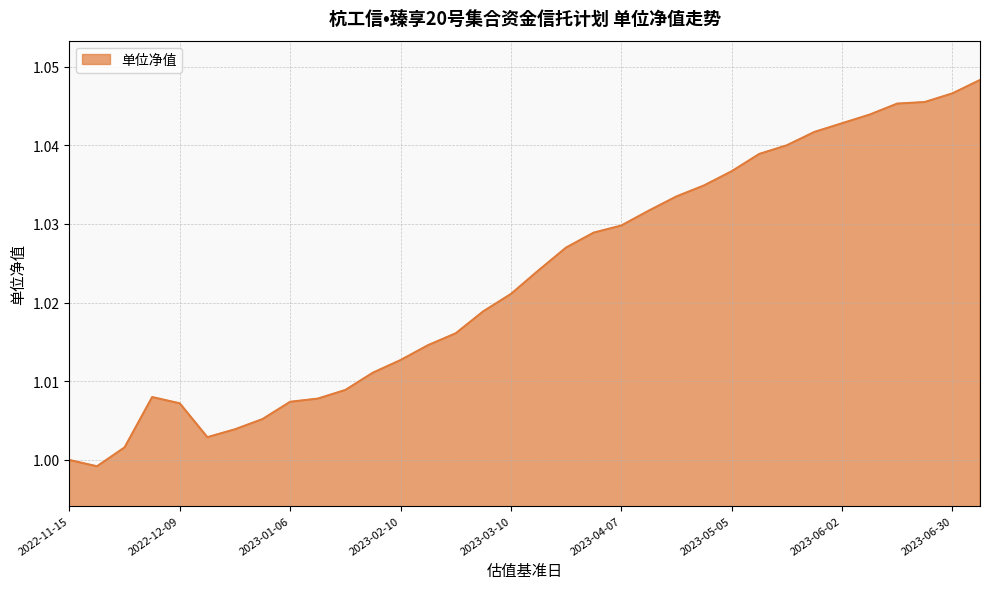

What is the minimum value shown in the chart?

1.0